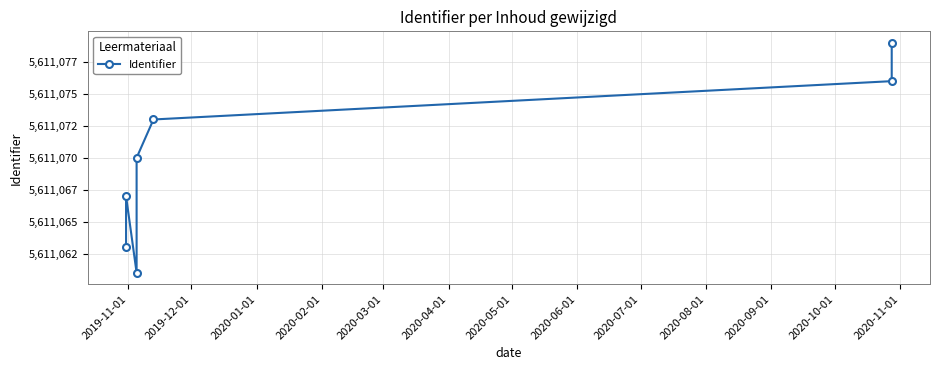

What is the minimum value shown in the chart?

5611061